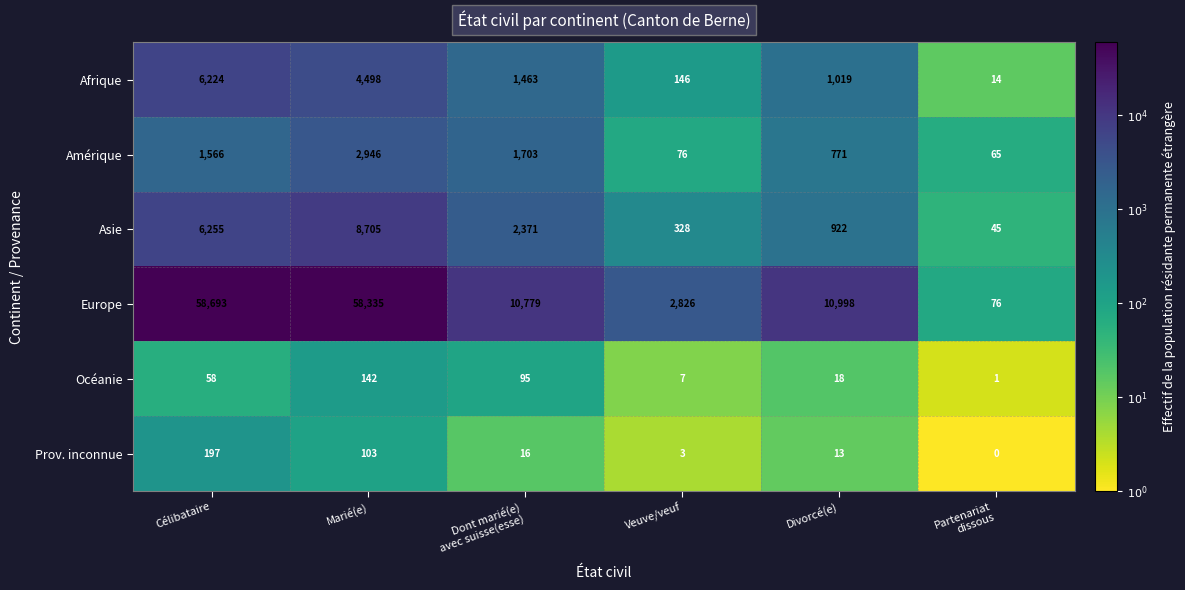

Which series has the largest total across all categories?

Europe